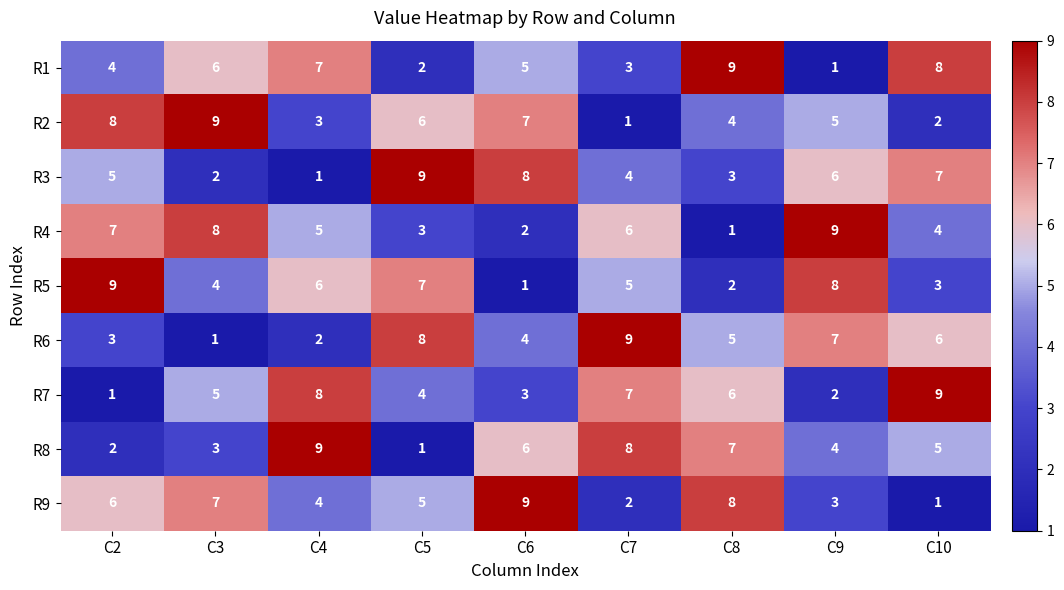

Which category has the lowest value in the R4 series?

C8